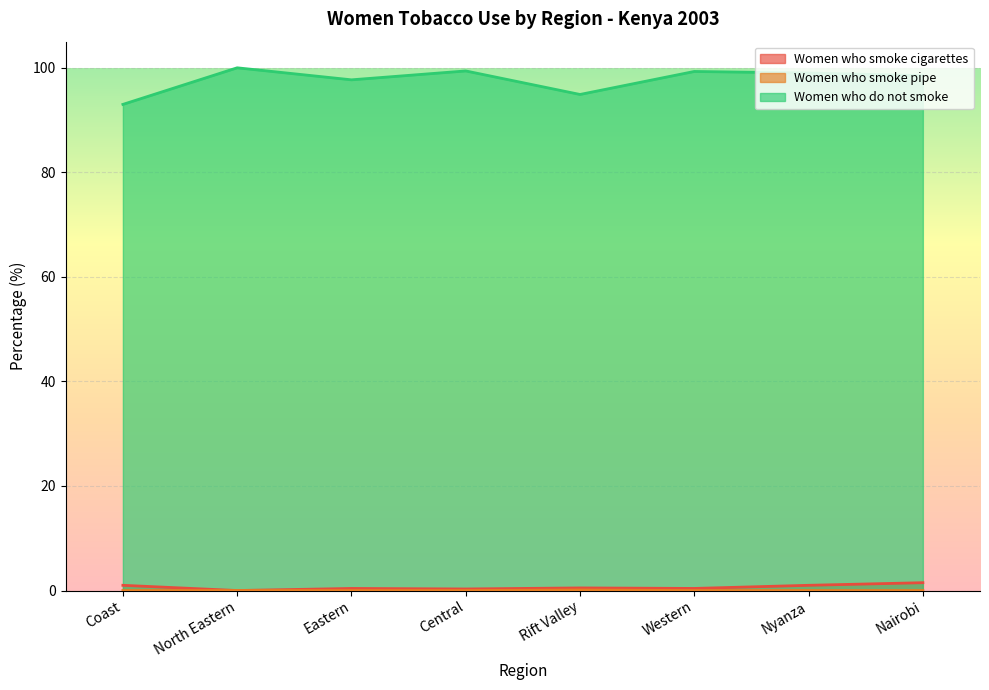

Does the chart display data point markers on the line(s)?

No